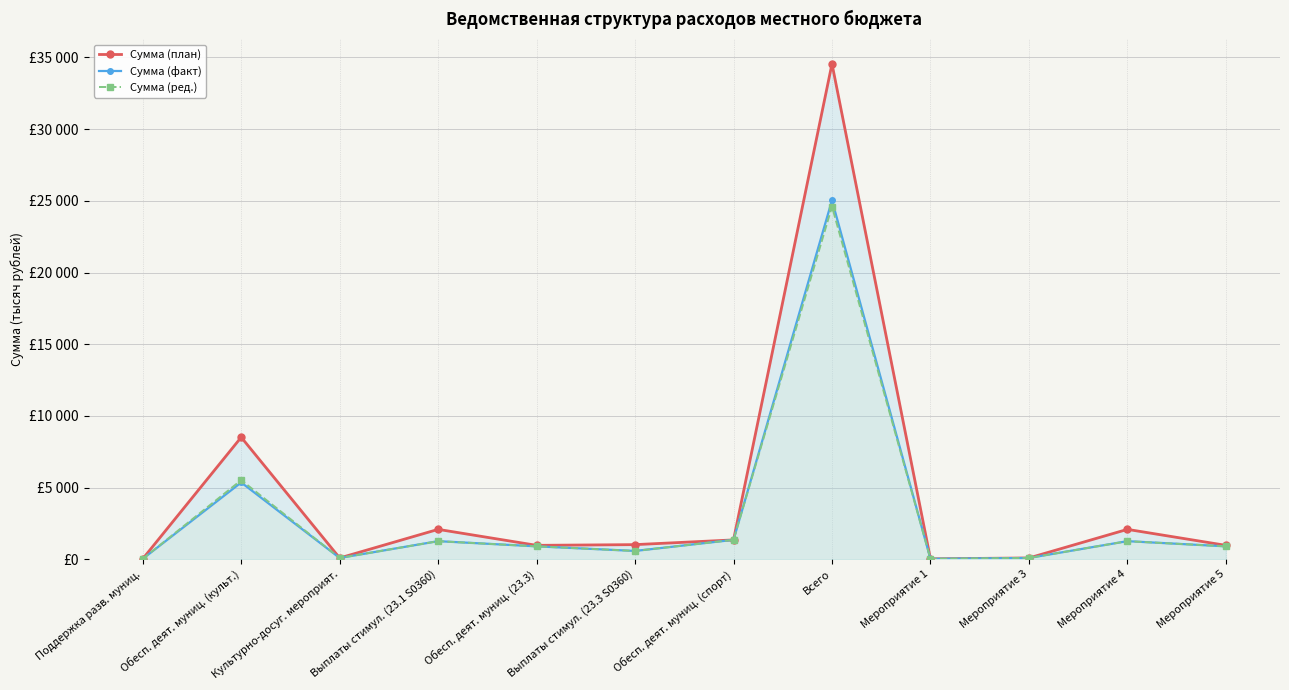

Reading left to right, transcribe all the data shown in this chart.

Сумма (план): Поддержка разв. муниц.=30.0	Обесп. деят. муниц. (культ.)=8510.2	Культурно-досуг. мероприят.=90.0	Выплаты стимул. (23.1 S0360)=2084.6	Обесп. деят. муниц. (23.3)=970.0	Выплаты стимул. (23.3 S0360)=1020.0	Обесп. деят. муниц. (спорт)=1349.9	Всего=34558.2	Мероприятие 1=30.0	Мероприятие 3=90.0	Мероприятие 4=2084.6	Мероприятие 5=970.0
Сумма (факт): Поддержка разв. муниц.=30.0	Обесп. деят. муниц. (культ.)=5355.8	Культурно-досуг. мероприят.=90.0	Выплаты стимул. (23.1 S0360)=1262.0	Обесп. деят. муниц. (23.3)=900.0	Выплаты стимул. (23.3 S0360)=580.0	Обесп. деят. муниц. (спорт)=1352.8	Всего=25041.4	Мероприятие 1=30.0	Мероприятие 3=90.0	Мероприятие 4=1262.0	Мероприятие 5=900.0
Сумма (ред.): Поддержка разв. муниц.=30.0	Обесп. деят. муниц. (культ.)=5517.6	Культурно-досуг. мероприят.=90.0	Выплаты стимул. (23.1 S0360)=1262.0	Обесп. деят. муниц. (23.3)=900.0	Выплаты стимул. (23.3 S0360)=580.0	Обесп. деят. муниц. (спорт)=1352.8	Всего=24604.3	Мероприятие 1=30.0	Мероприятие 3=90.0	Мероприятие 4=1262.0	Мероприятие 5=900.0